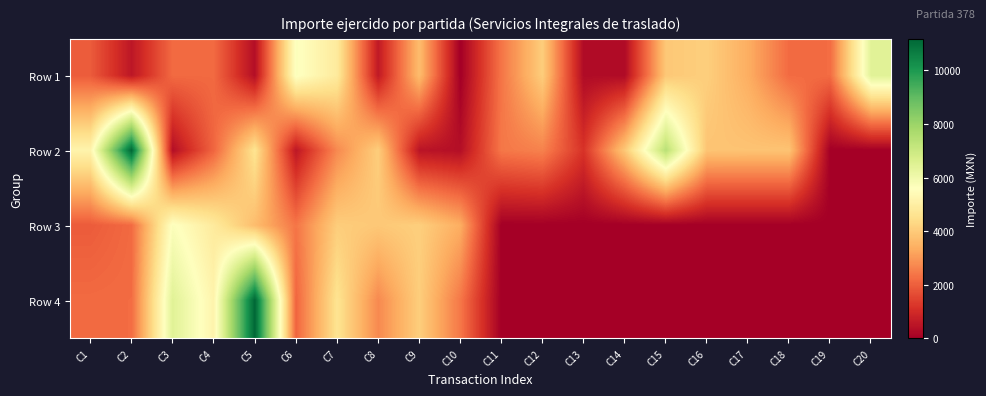

Which has a higher value, C19 or C7?

C7